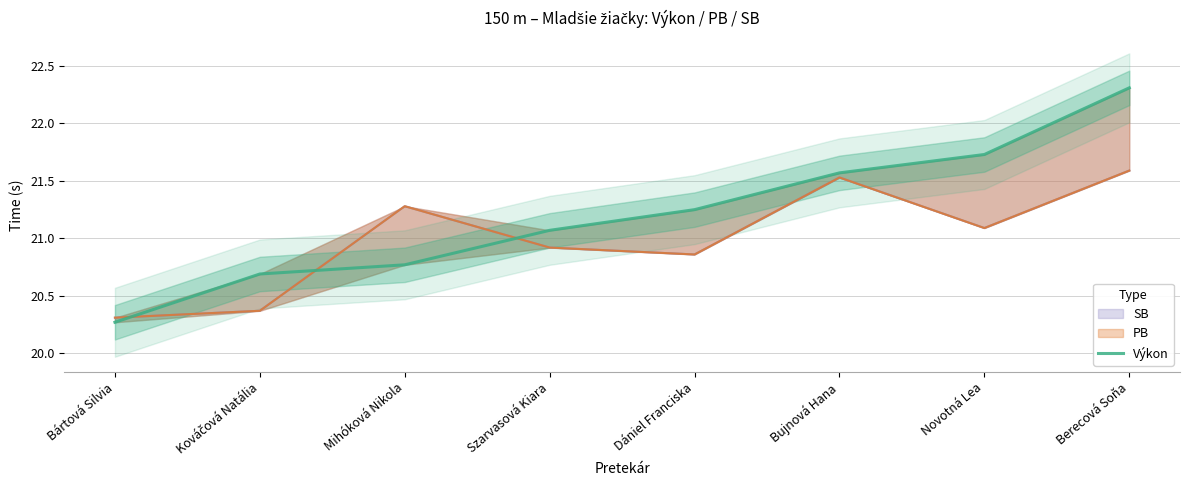

Count the number of data series in this chart.

1